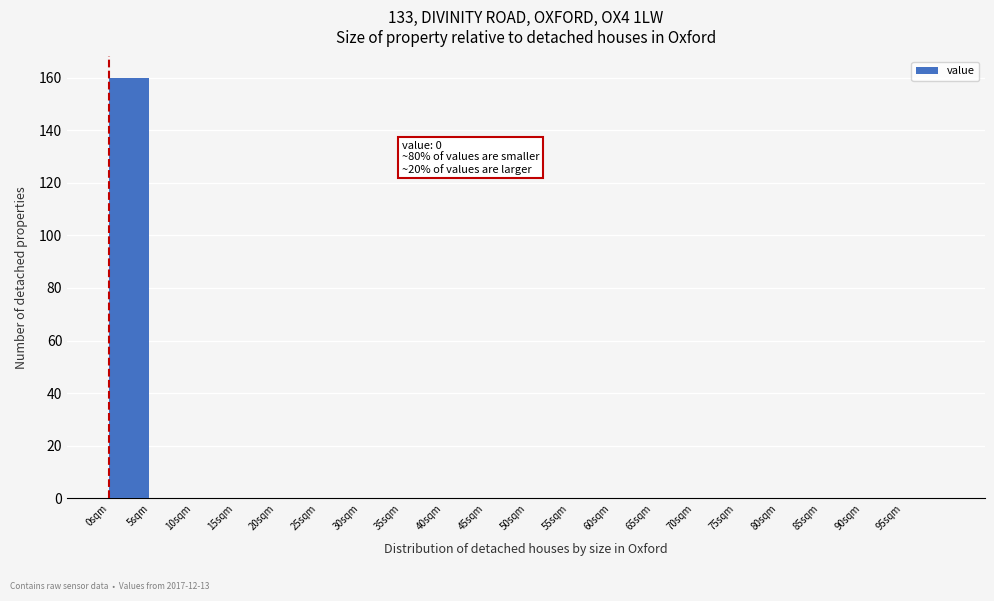

Reading left to right, transcribe all the data shown in this chart.

0sqm=160	5sqm=0	10sqm=0	15sqm=0	20sqm=0	25sqm=0	30sqm=0	35sqm=0	40sqm=0	45sqm=0	50sqm=0	55sqm=0	60sqm=0	65sqm=0	70sqm=0	75sqm=0	80sqm=0	85sqm=0	90sqm=0	95sqm=0